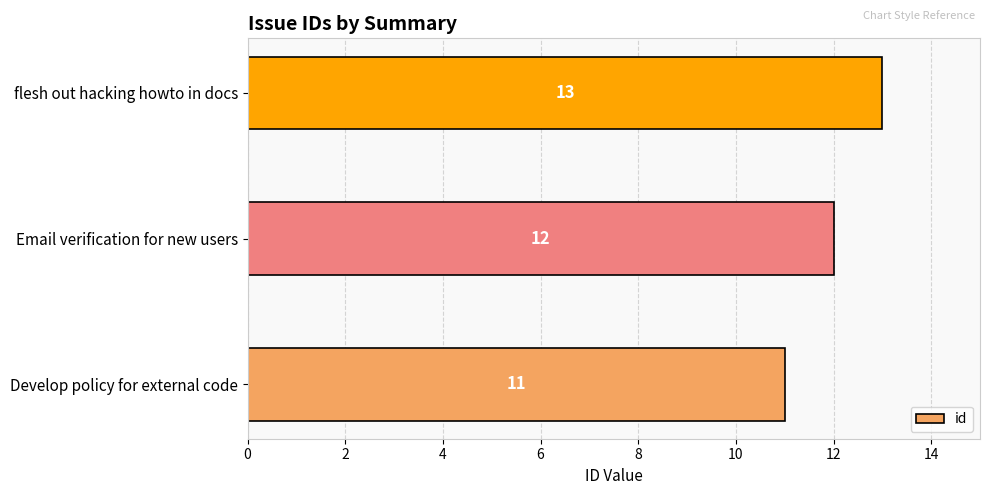

Count the values in the range 11 to 13.

3